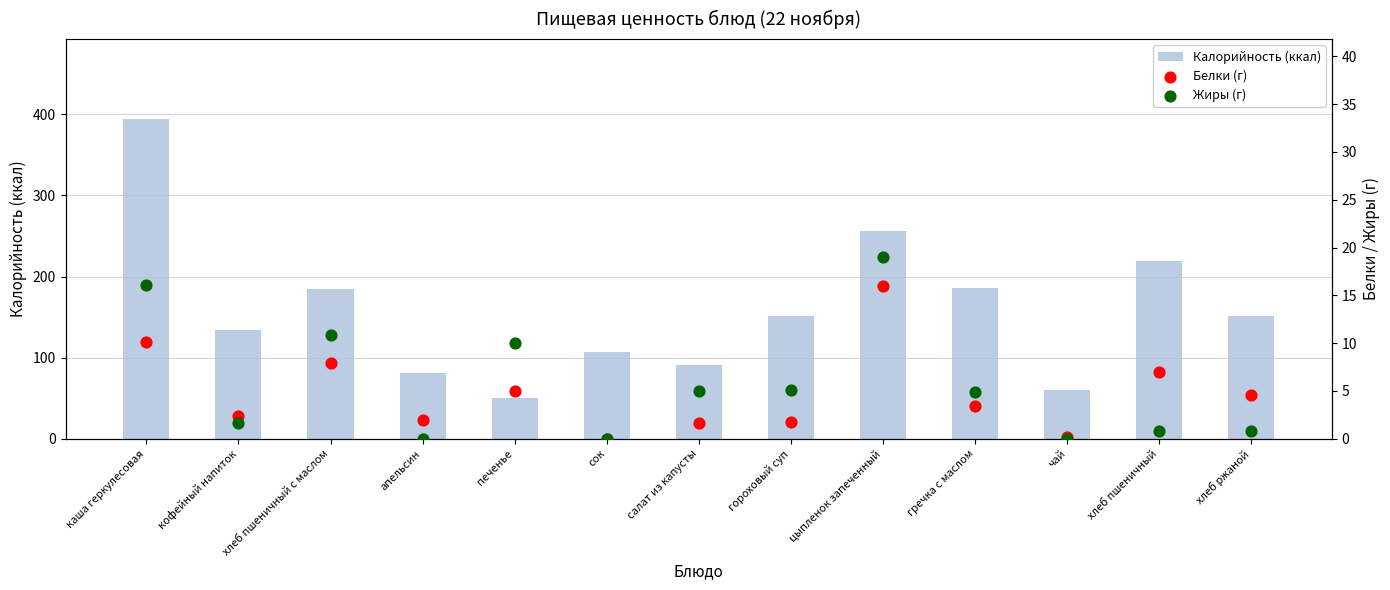

Which series contains the highest Y value?

Калорийность (ккал)